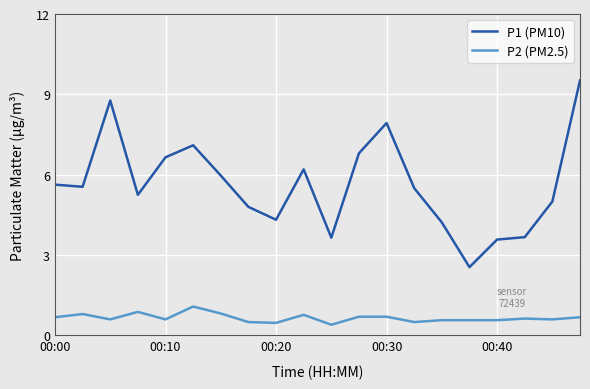

Which series has the largest total across all categories?

P1 (PM10)